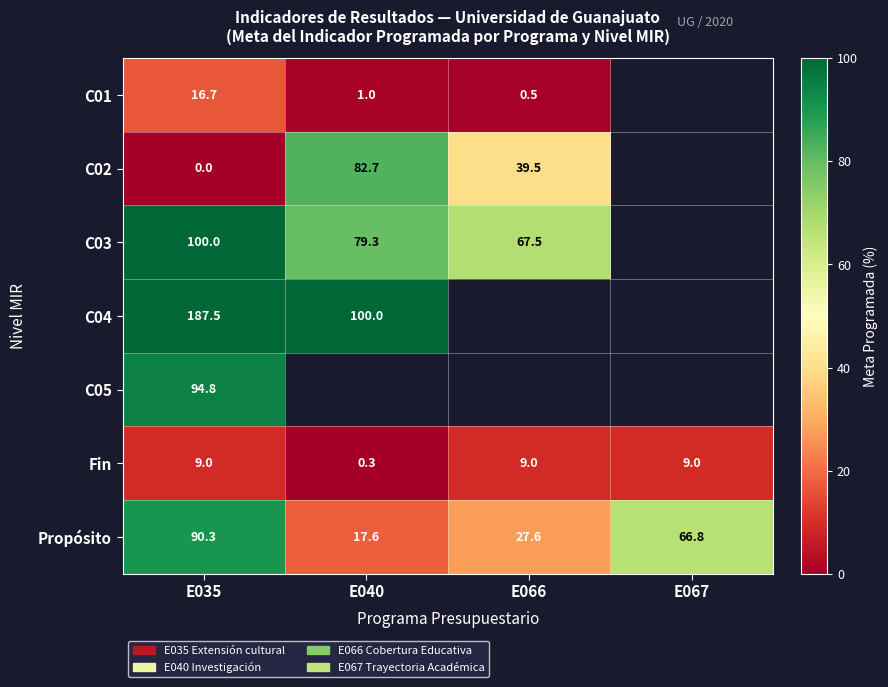

The value of C05 at E035 is 126.9. True or false?

False